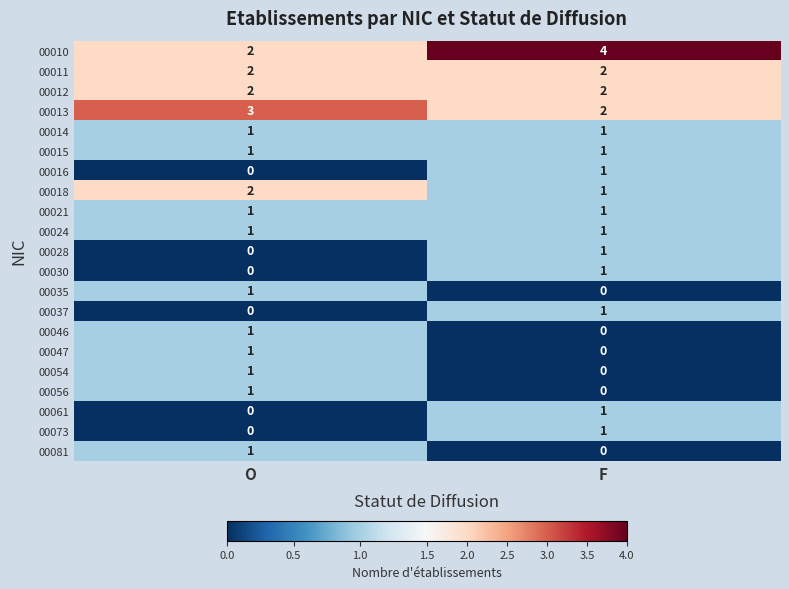

What is the spread (max minus min) of values at F?

4